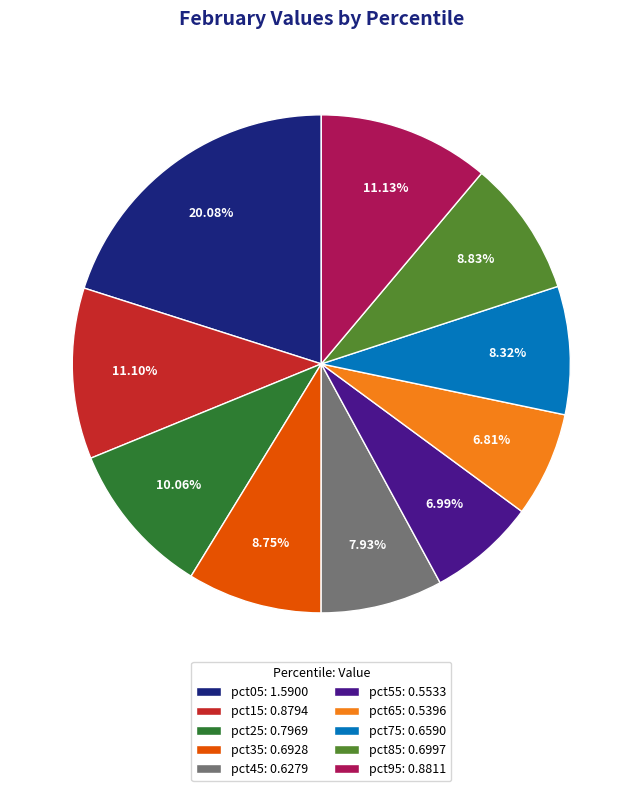

Does pct45 account for over 50% of the chart?

No